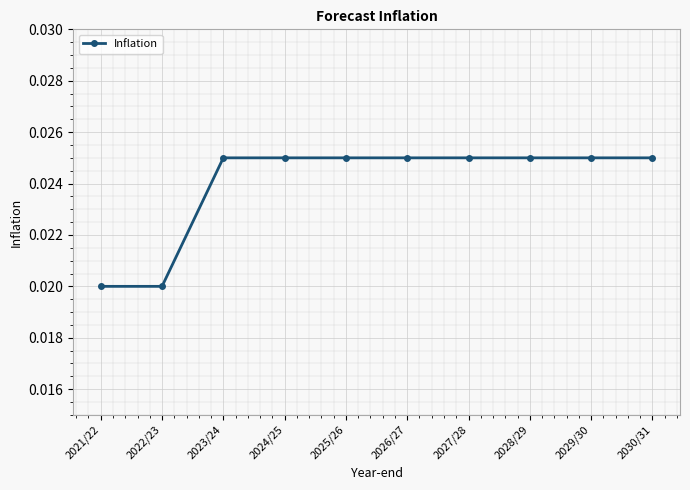

How many values are between 0 and 1?

10